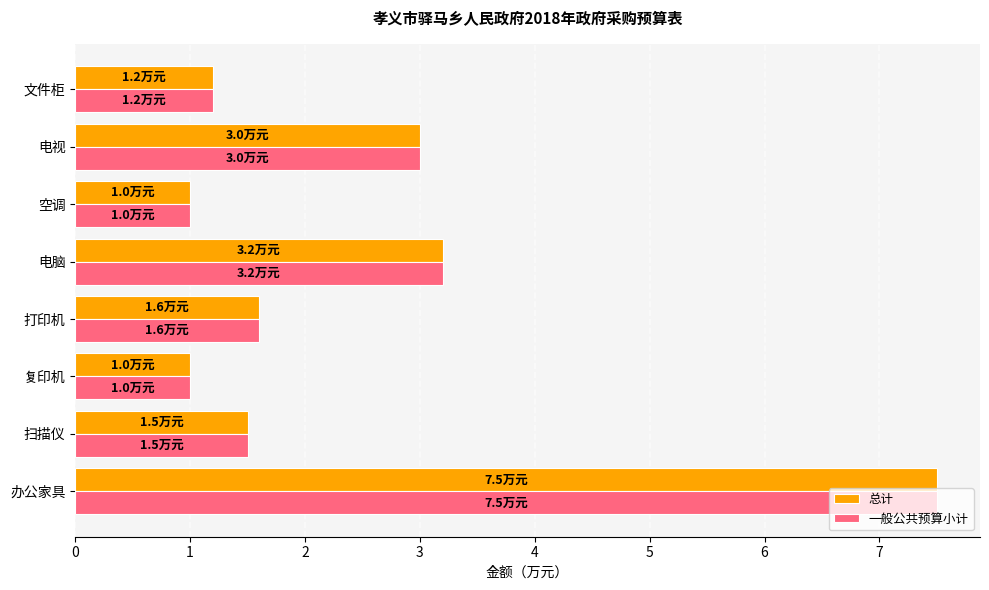

True or false: 一般公共预算小计 has a value of 4.1 at 电视.

False